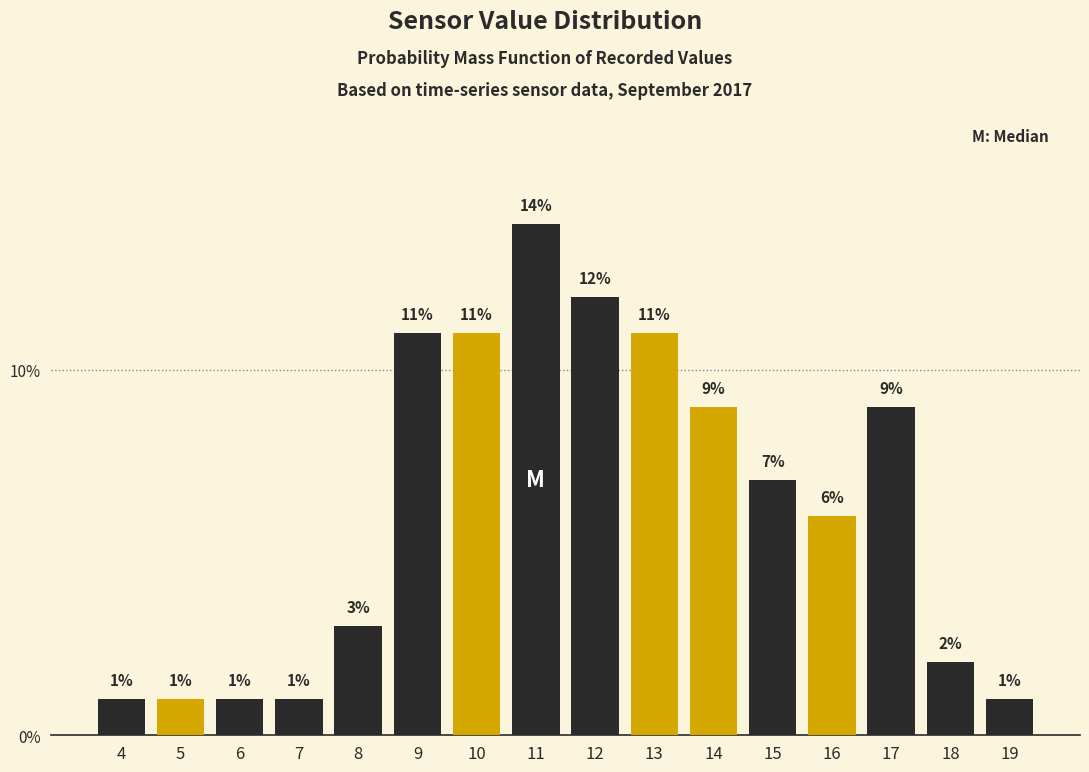

Does the chart contain any negative values?

No